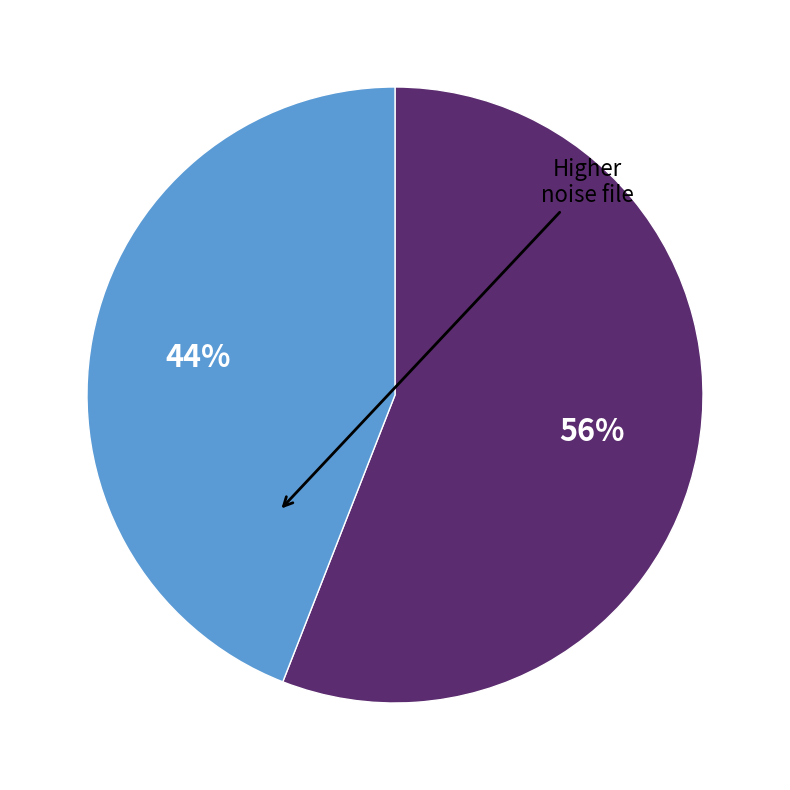

Is there a majority slice in this chart?

Yes